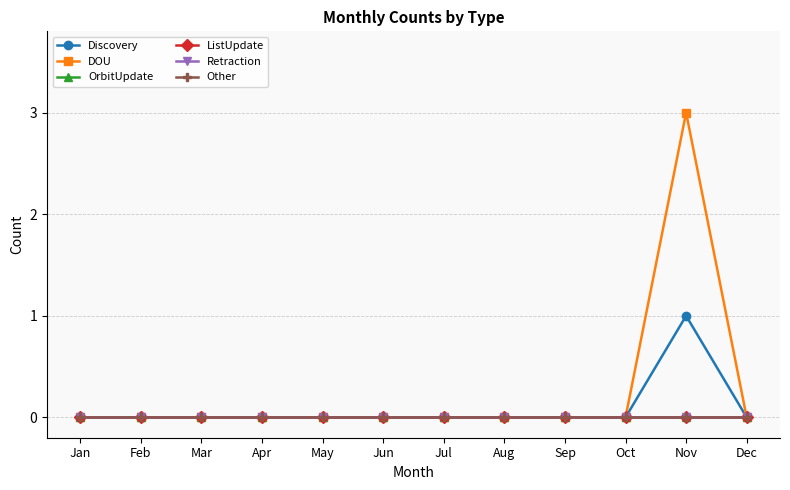

At which label is Other closest to 0?

Jan